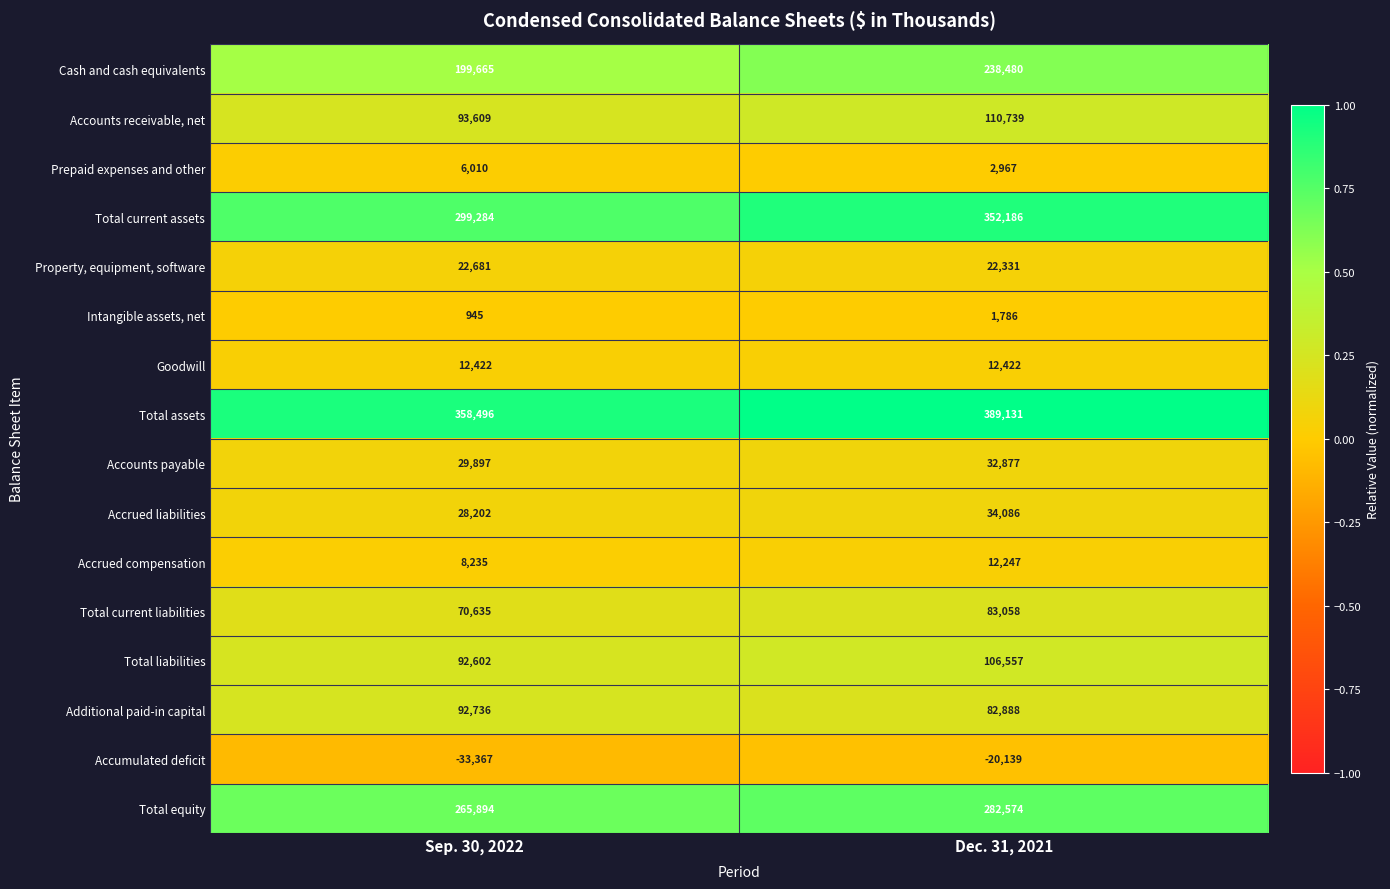

Which series changed the most between Sep. 30, 2022 and Dec. 31, 2021?

Total current assets